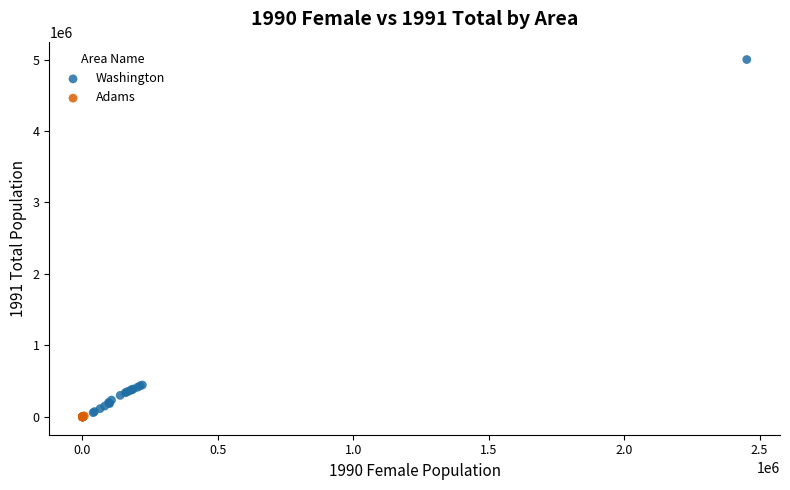

Which series has the largest Y range (max minus min)?

Washington